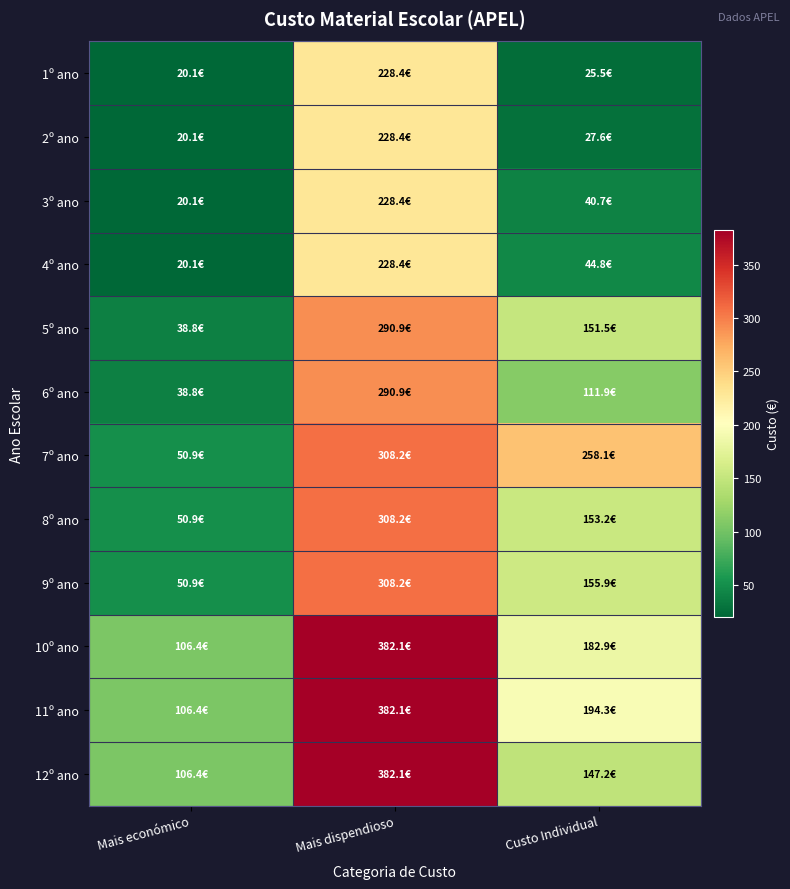

Which series changed the most between Mais económico and Custo Individual?

7º ano